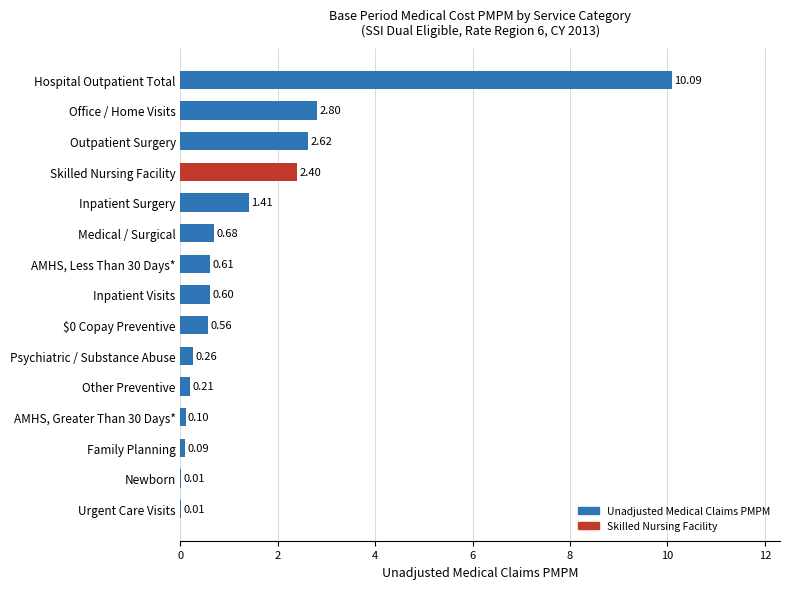

Where is the data nearest to the value 5?

Office / Home Visits